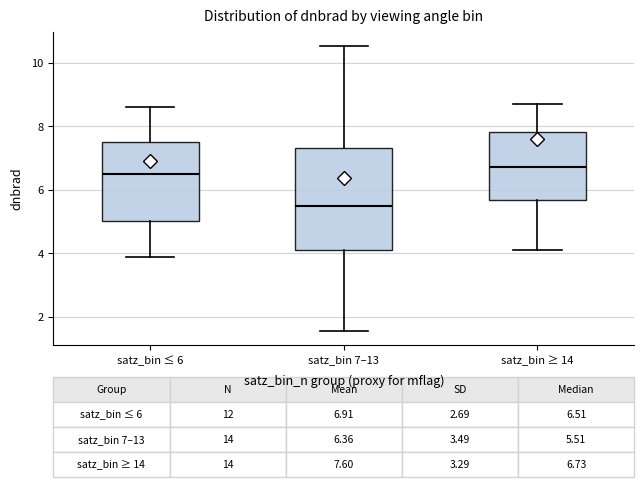

Which box has the highest median line?

satz_bin ≥ 14